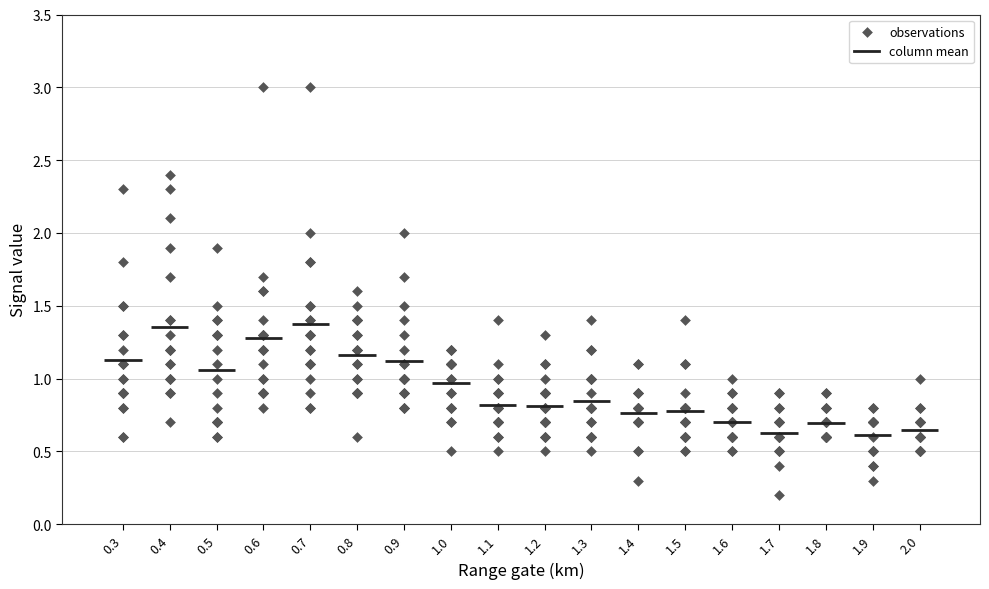

What is the range of Y values (max minus min)?

2.8